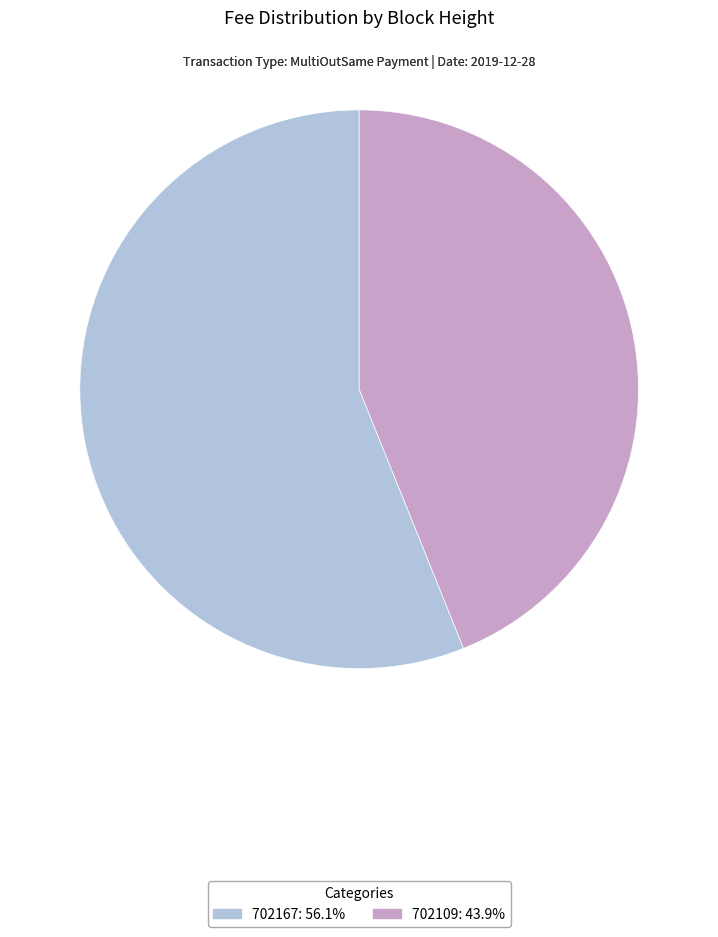

How many slices are in this pie chart?

2